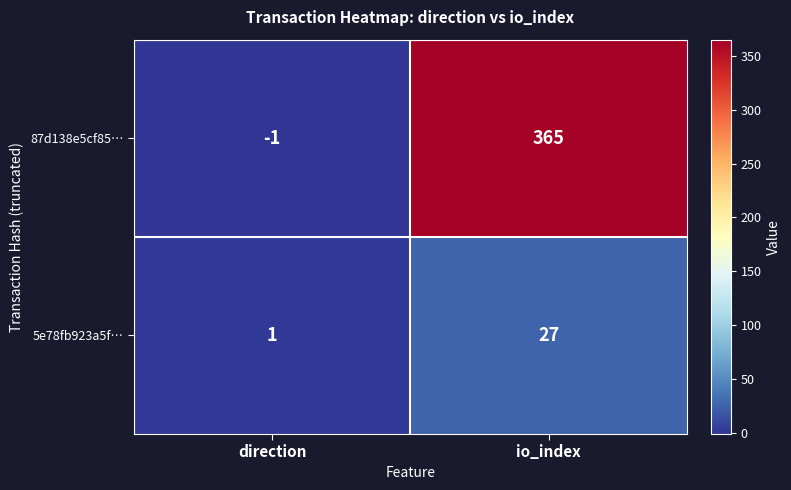

At which category is the sum across all series the highest?

io_index